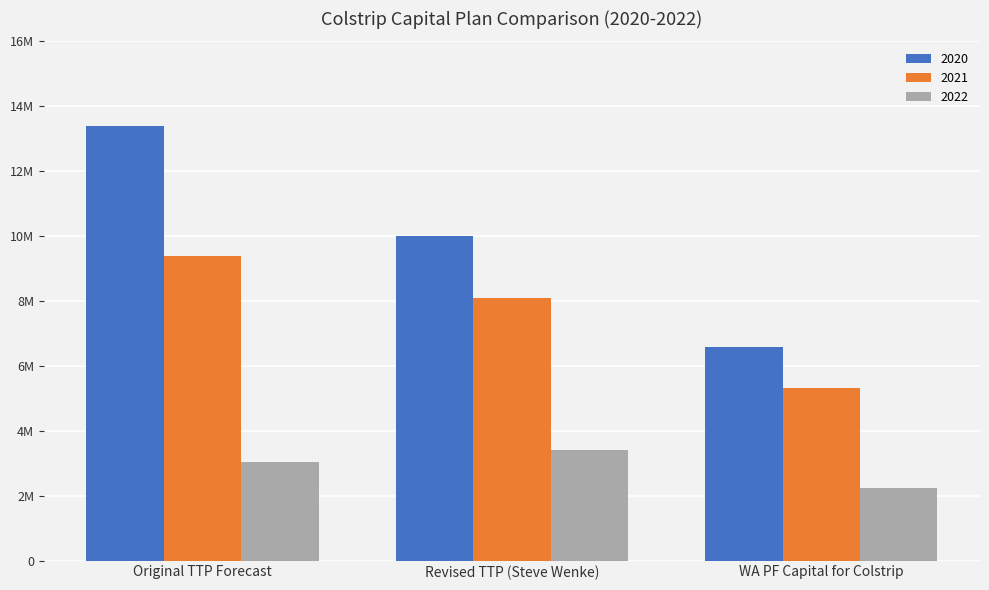

Reading left to right, extract all data points from this chart.

2020: 13387180.0	10013275.0	6572713.7
2021: 9400000.0	8106402.3	5321042.5
2022: 3034000.0	3409971.9	2238305.6